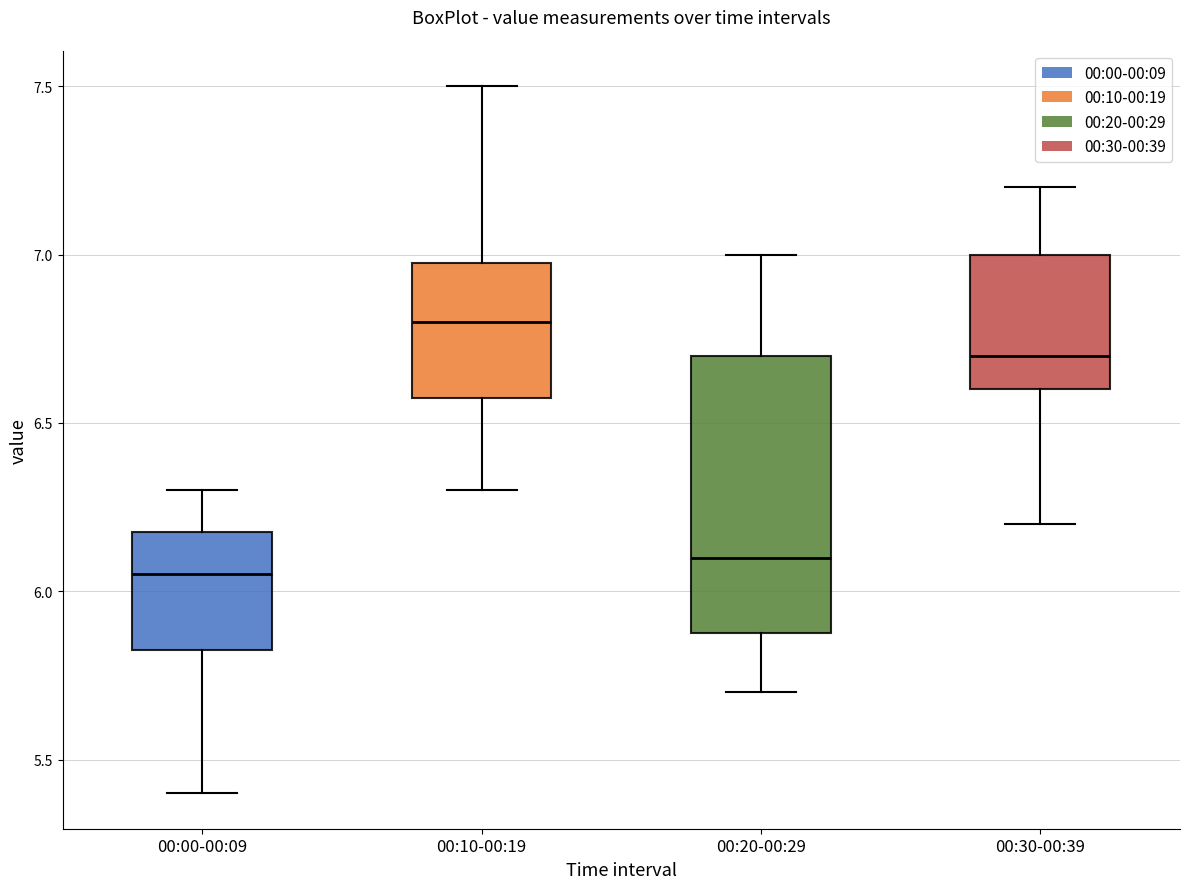

Reading left to right, read every box against the y-axis: the position of its median line, the range the box covers, and the ends of its whiskers. The values are not printed on the chart, so give them approximately, as read against the axis.

00:00-00:09: median 6.05, box 5.85 to 6.20, whiskers 5.40 to 6.30
00:10-00:19: median 6.80, box 6.60 to 7.00, whiskers 6.30 to 7.50
00:20-00:29: median 6.10, box 5.90 to 6.70, whiskers 5.70 to 7.00
00:30-00:39: median 6.70, box 6.60 to 7.00, whiskers 6.20 to 7.20